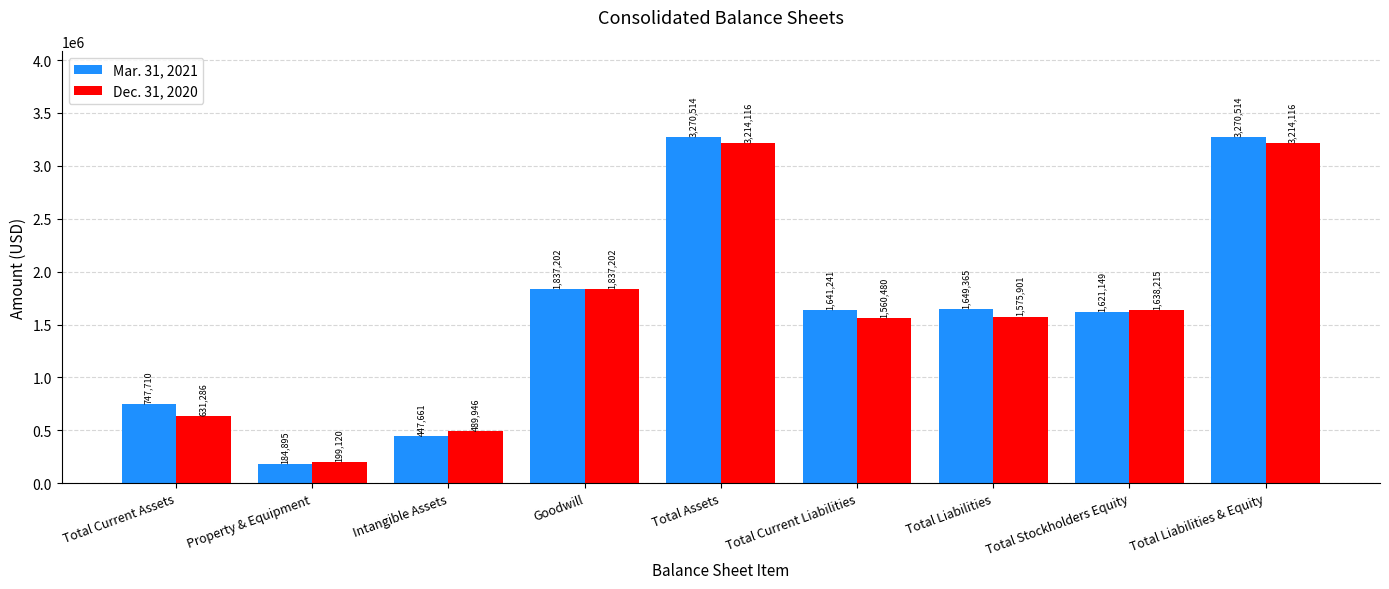

What is the average value of the Mar. 31, 2021 series?

1630028